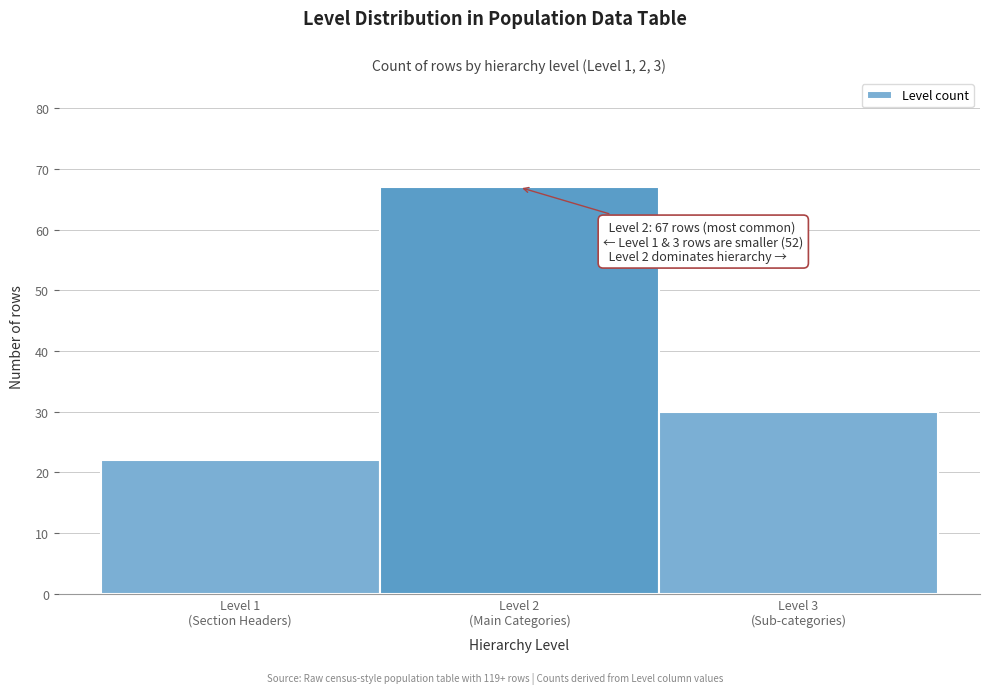

Reading right to left, transcribe all the data shown in this chart.

30	67	22